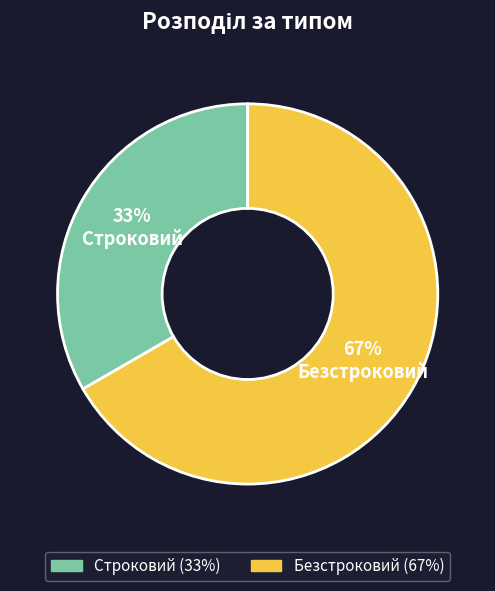

Is Строковий the majority of the pie?

No